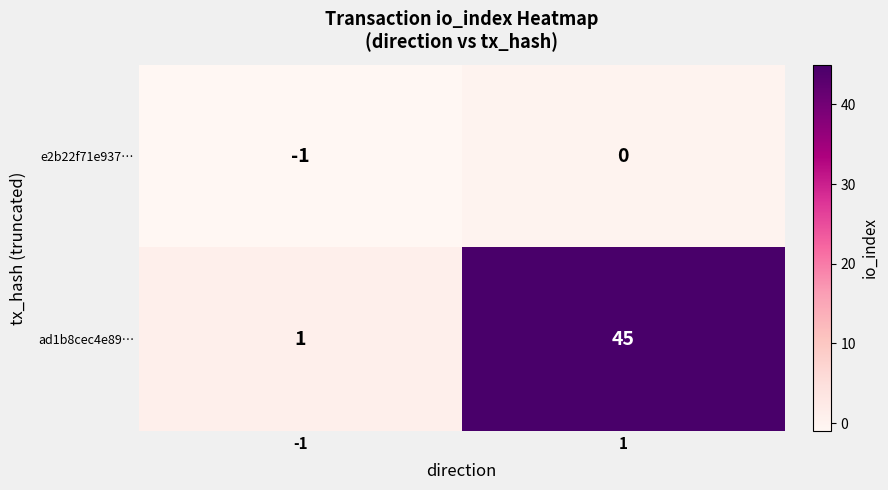

At how many categories does at least one series exceed 2?

1